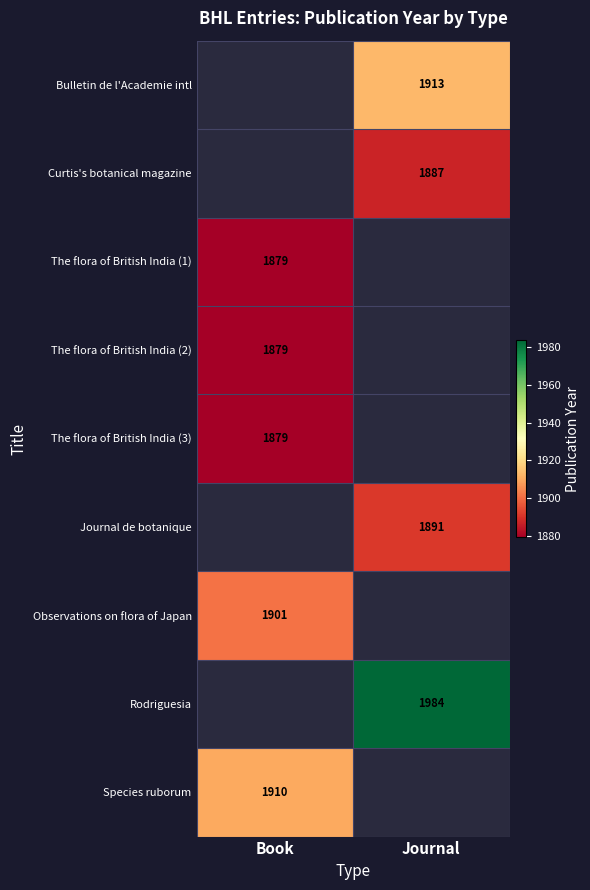

The value of Species ruborum at Book is 933. True or false?

False